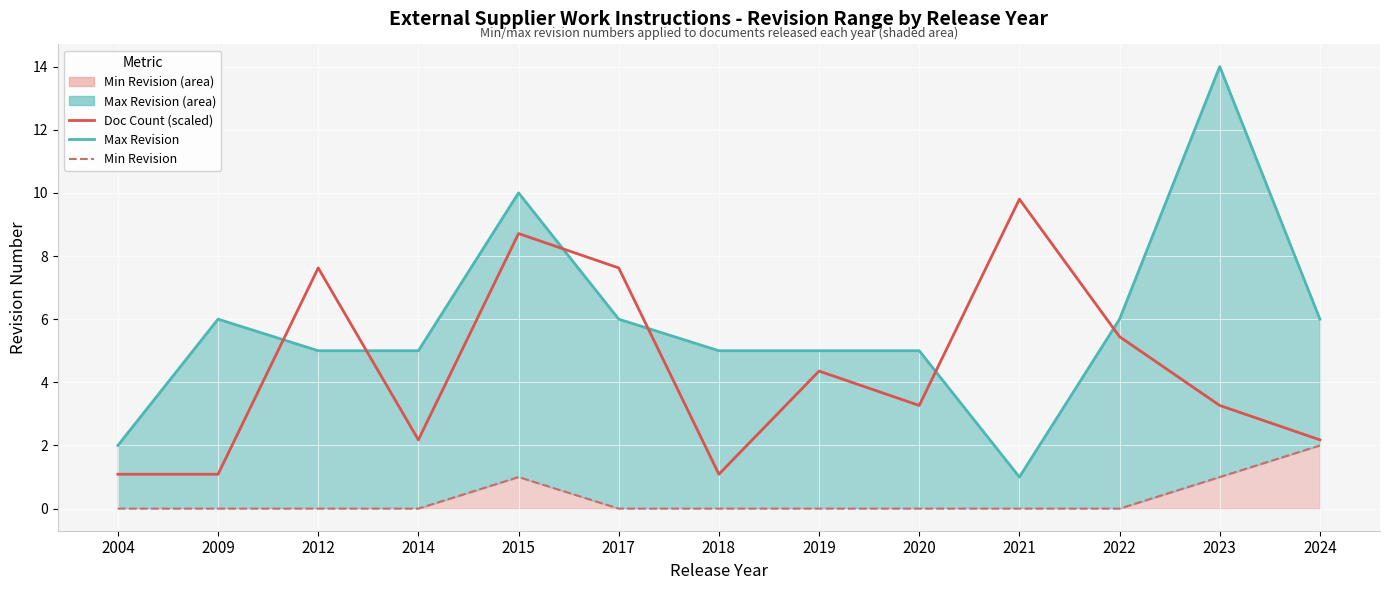

The Max Revision (line) series shows 5.0 at 2019. True or false?

True